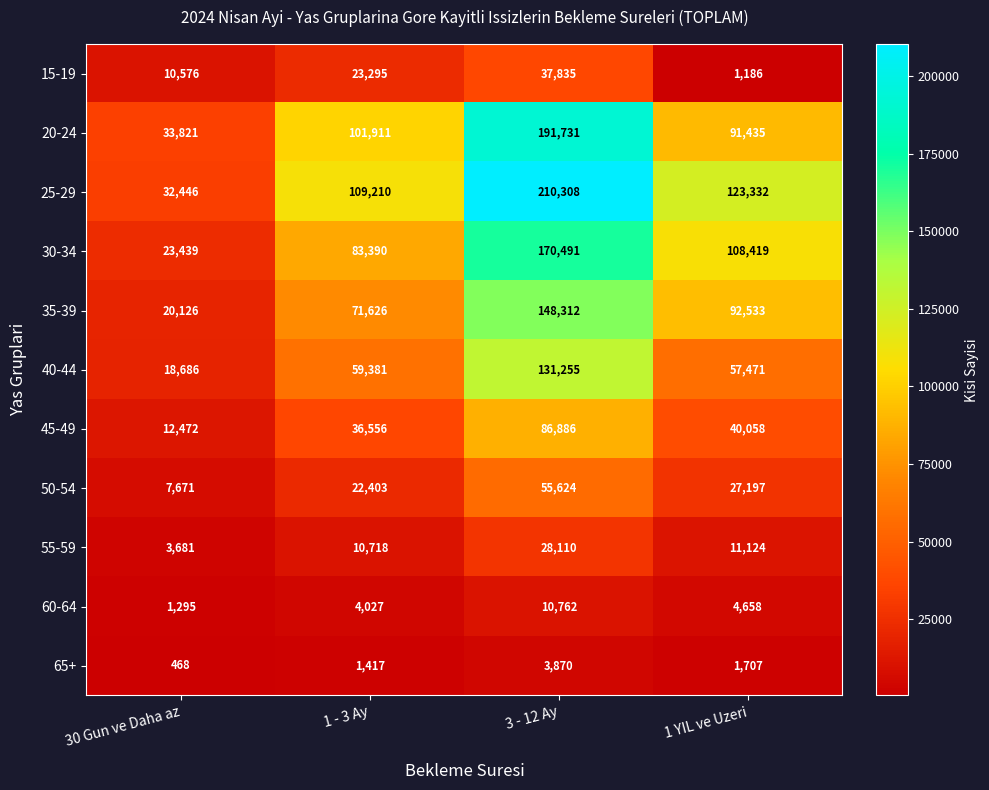

Which series has the widest spread of values?

25-29